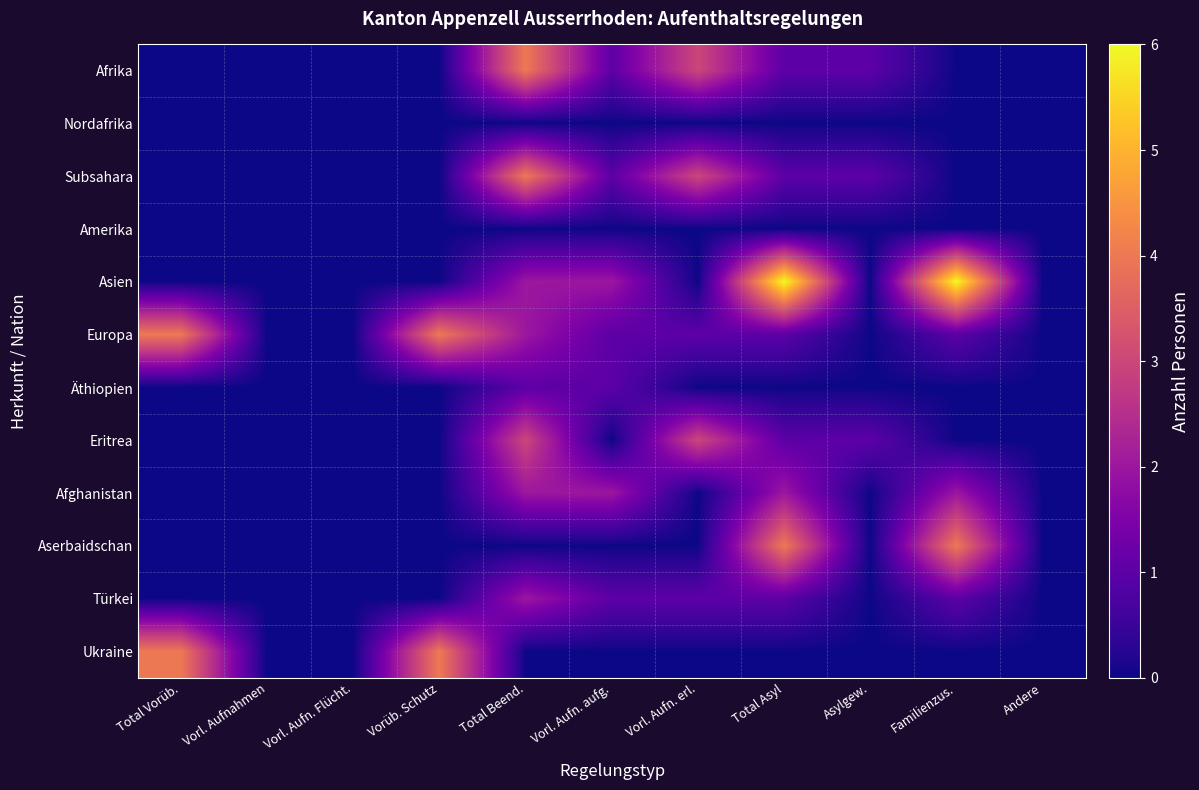

Reading left to right, extract all data points from this chart.

Afrika: Total Vorüb.=0	Vorl. Aufnahmen=0	Vorl. Aufn. Flücht.=0	Vorüb. Schutz=0	Total Beend.=4	Vorl. Aufn. aufg.=1	Vorl. Aufn. erl.=3	Total Asyl=1	Asylgew.=1	Familienzus.=0	Andere=0
Nordafrika: Total Vorüb.=0	Vorl. Aufnahmen=0	Vorl. Aufn. Flücht.=0	Vorüb. Schutz=0	Total Beend.=0	Vorl. Aufn. aufg.=0	Vorl. Aufn. erl.=0	Total Asyl=0	Asylgew.=0	Familienzus.=0	Andere=0
Subsahara: Total Vorüb.=0	Vorl. Aufnahmen=0	Vorl. Aufn. Flücht.=0	Vorüb. Schutz=0	Total Beend.=4	Vorl. Aufn. aufg.=1	Vorl. Aufn. erl.=3	Total Asyl=1	Asylgew.=1	Familienzus.=0	Andere=0
Amerika: Total Vorüb.=0	Vorl. Aufnahmen=0	Vorl. Aufn. Flücht.=0	Vorüb. Schutz=0	Total Beend.=0	Vorl. Aufn. aufg.=0	Vorl. Aufn. erl.=0	Total Asyl=0	Asylgew.=0	Familienzus.=0	Andere=0
Asien: Total Vorüb.=0	Vorl. Aufnahmen=0	Vorl. Aufn. Flücht.=0	Vorüb. Schutz=0	Total Beend.=2	Vorl. Aufn. aufg.=2	Vorl. Aufn. erl.=0	Total Asyl=6	Asylgew.=0	Familienzus.=6	Andere=0
Europa: Total Vorüb.=4	Vorl. Aufnahmen=0	Vorl. Aufn. Flücht.=0	Vorüb. Schutz=4	Total Beend.=2	Vorl. Aufn. aufg.=1	Vorl. Aufn. erl.=1	Total Asyl=1	Asylgew.=0	Familienzus.=1	Andere=0
Äthiopien: Total Vorüb.=0	Vorl. Aufnahmen=0	Vorl. Aufn. Flücht.=0	Vorüb. Schutz=0	Total Beend.=1	Vorl. Aufn. aufg.=1	Vorl. Aufn. erl.=0	Total Asyl=0	Asylgew.=0	Familienzus.=0	Andere=0
Eritrea: Total Vorüb.=0	Vorl. Aufnahmen=0	Vorl. Aufn. Flücht.=0	Vorüb. Schutz=0	Total Beend.=3	Vorl. Aufn. aufg.=0	Vorl. Aufn. erl.=3	Total Asyl=1	Asylgew.=1	Familienzus.=0	Andere=0
Afghanistan: Total Vorüb.=0	Vorl. Aufnahmen=0	Vorl. Aufn. Flücht.=0	Vorüb. Schutz=0	Total Beend.=2	Vorl. Aufn. aufg.=2	Vorl. Aufn. erl.=0	Total Asyl=2	Asylgew.=0	Familienzus.=2	Andere=0
Aserbaidschan: Total Vorüb.=0	Vorl. Aufnahmen=0	Vorl. Aufn. Flücht.=0	Vorüb. Schutz=0	Total Beend.=0	Vorl. Aufn. aufg.=0	Vorl. Aufn. erl.=0	Total Asyl=4	Asylgew.=0	Familienzus.=4	Andere=0
Türkei: Total Vorüb.=0	Vorl. Aufnahmen=0	Vorl. Aufn. Flücht.=0	Vorüb. Schutz=0	Total Beend.=2	Vorl. Aufn. aufg.=1	Vorl. Aufn. erl.=1	Total Asyl=1	Asylgew.=0	Familienzus.=1	Andere=0
Ukraine: Total Vorüb.=4	Vorl. Aufnahmen=0	Vorl. Aufn. Flücht.=0	Vorüb. Schutz=4	Total Beend.=0	Vorl. Aufn. aufg.=0	Vorl. Aufn. erl.=0	Total Asyl=0	Asylgew.=0	Familienzus.=0	Andere=0